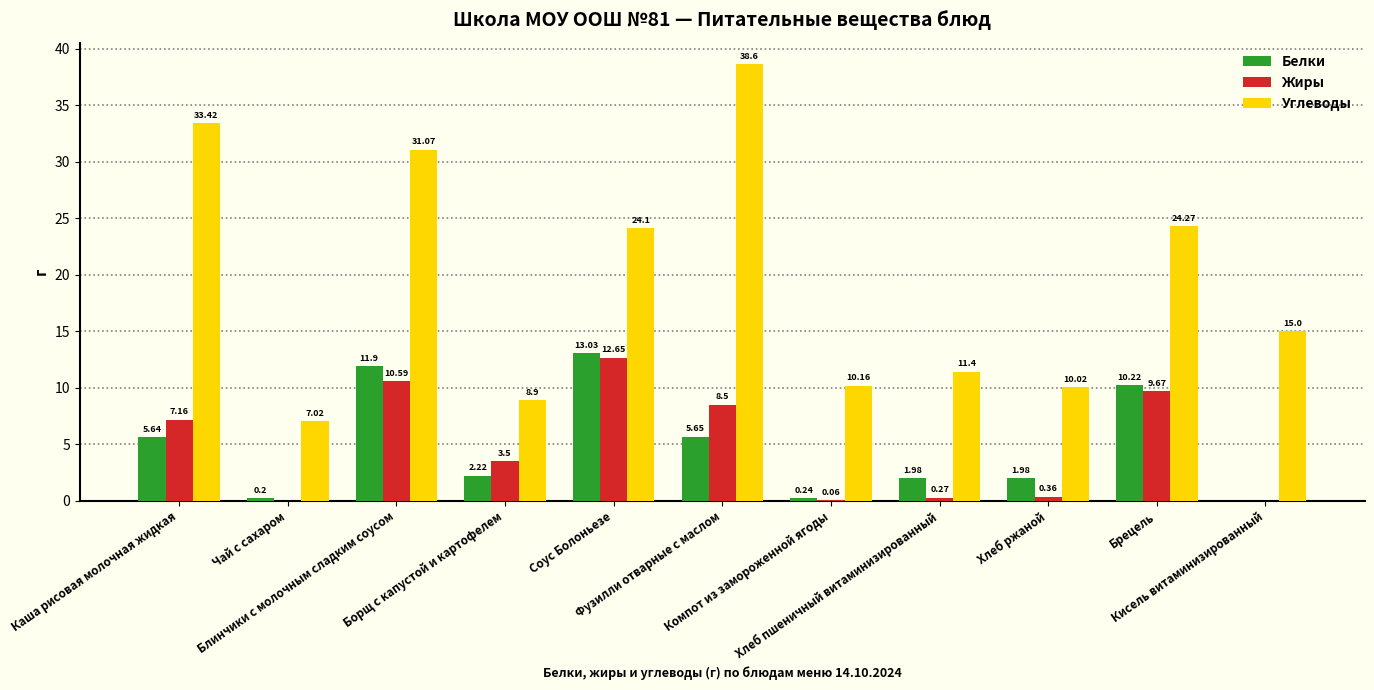

Which series has the largest total across all categories?

Углеводы